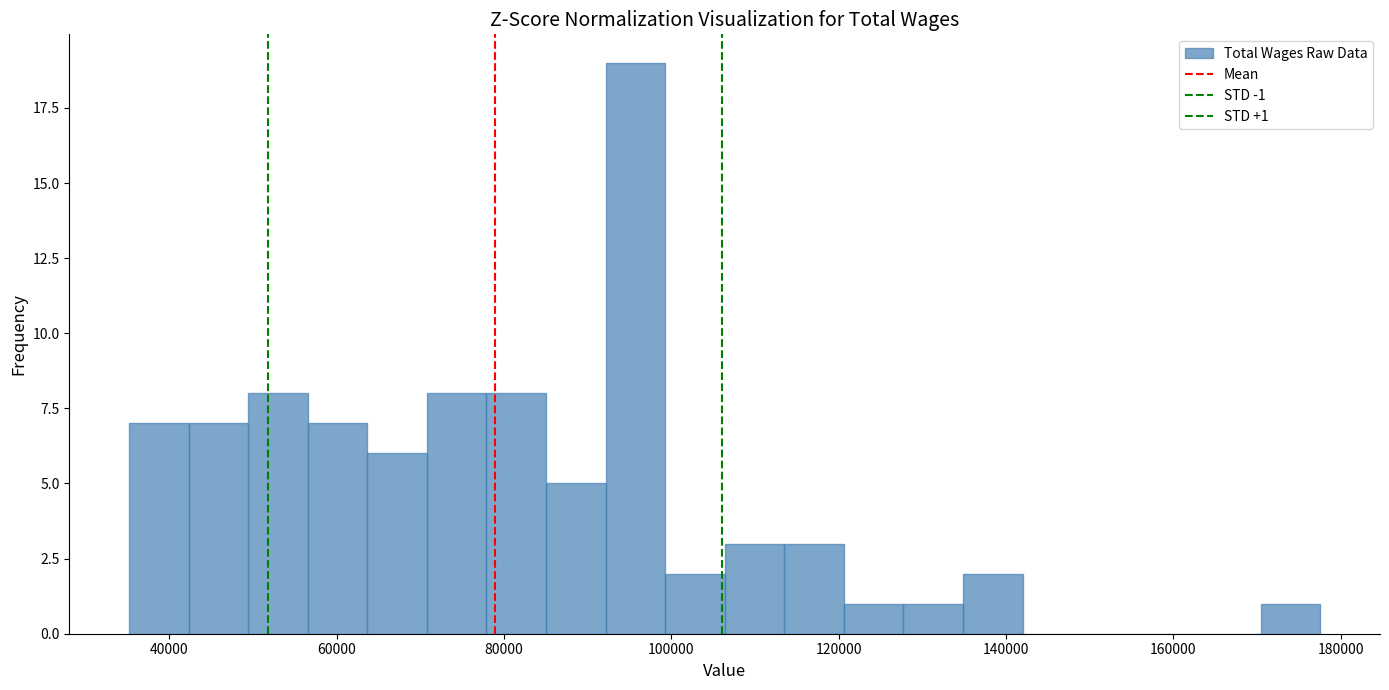

Read against the x-axis, roughly where is the centre of the tallest bar?

96000